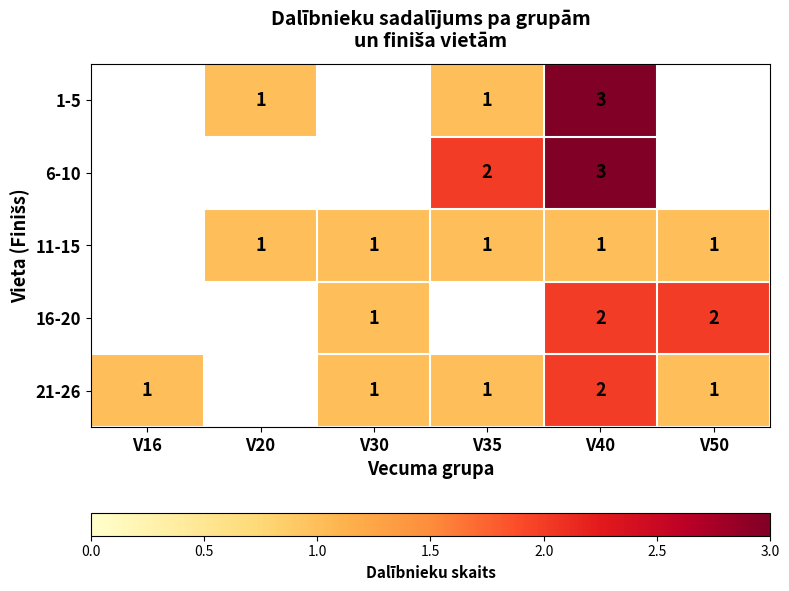

True or false: 6-10 has a value of 3 at V40.

True